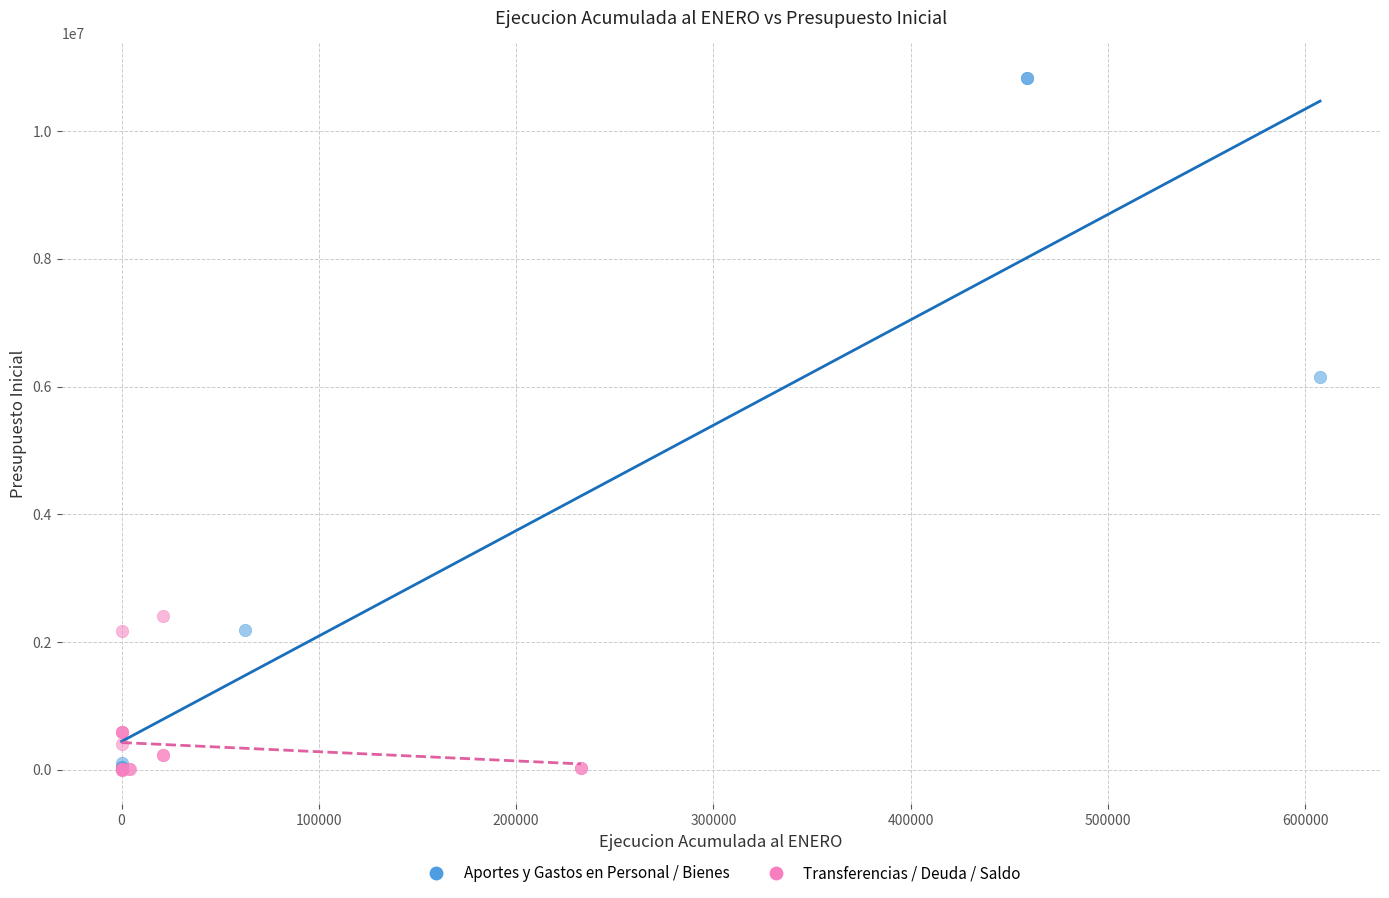

Which series contains the highest Y value?

Aportes y Gastos en Personal / Bienes